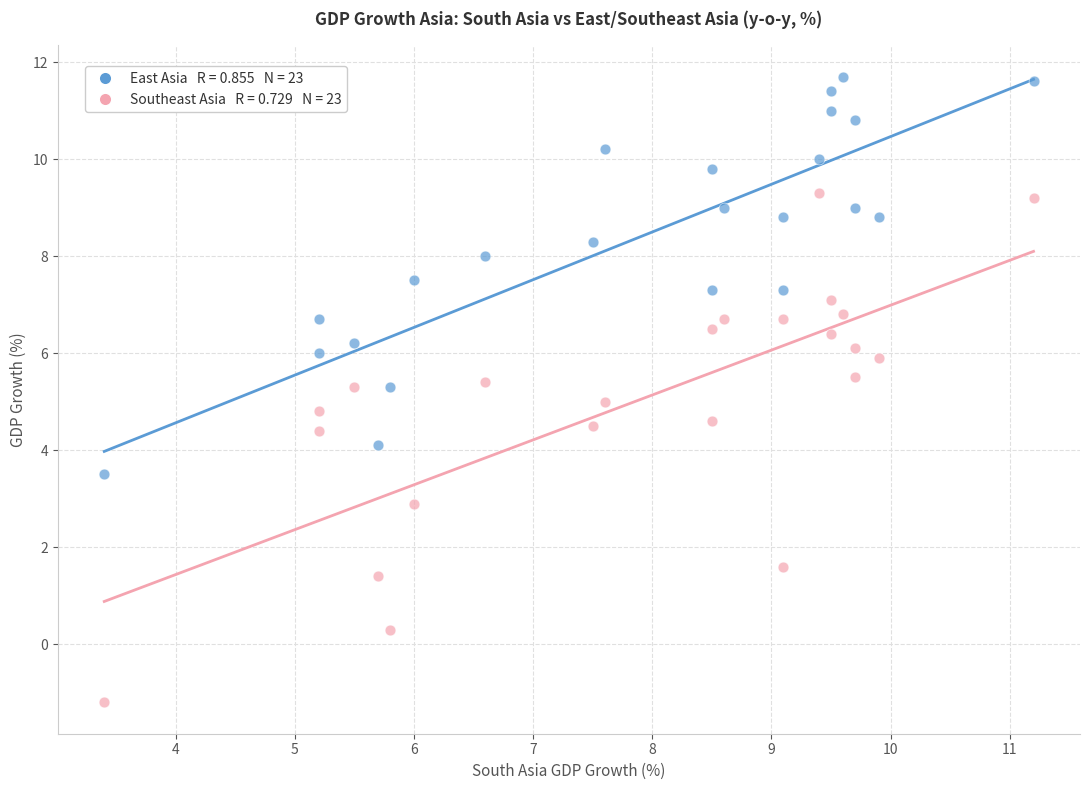

Across all data points, what is the range of X values (max minus min)?

7.8